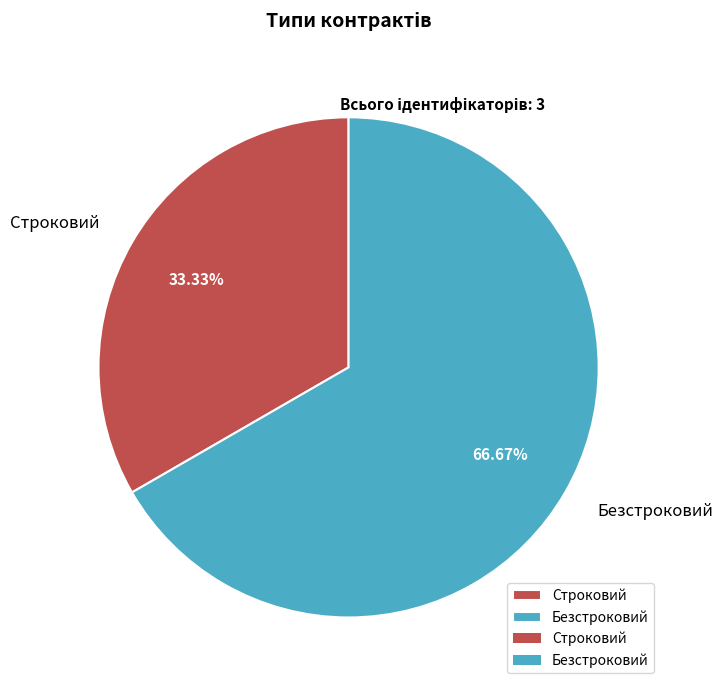

Does any single category account for the majority?

Yes